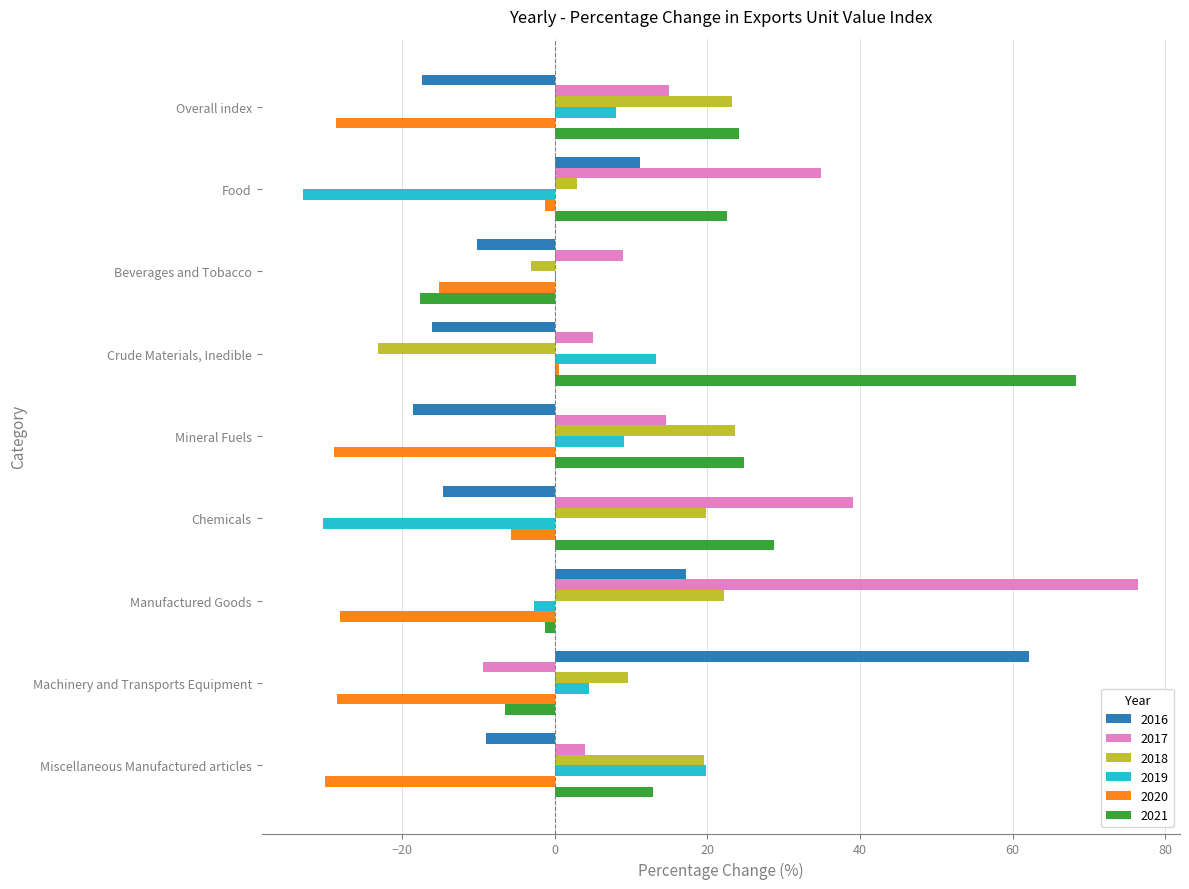

What is the average value of the 2019 series?

-1.2